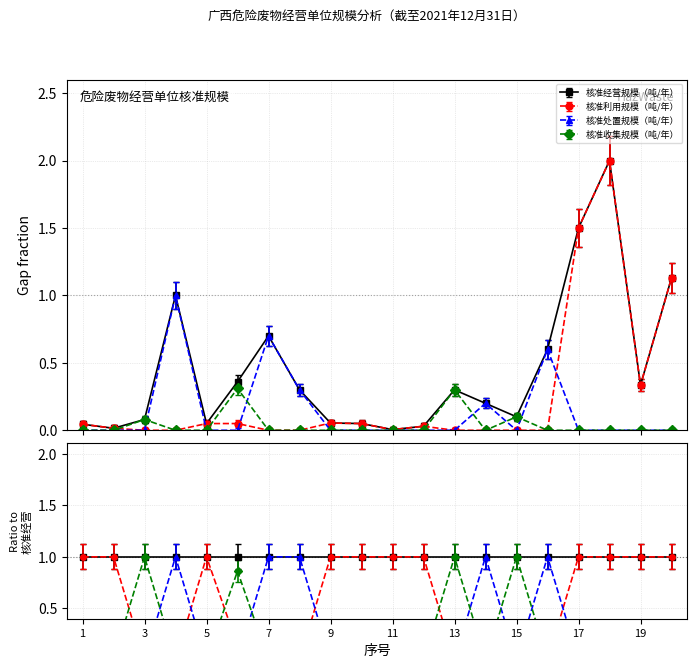

What are all the series names shown in the legend?

核准经营规模（吨/年）, 核准利用规模（吨/年）, 核准处置规模（吨/年）, 核准收集规模（吨/年）